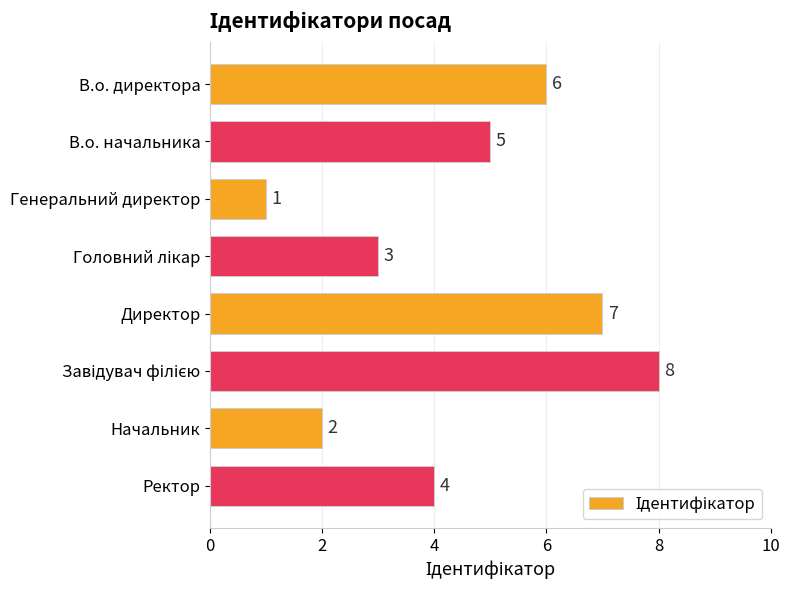

What is the change in value from В.о. директора to Директор?

+1